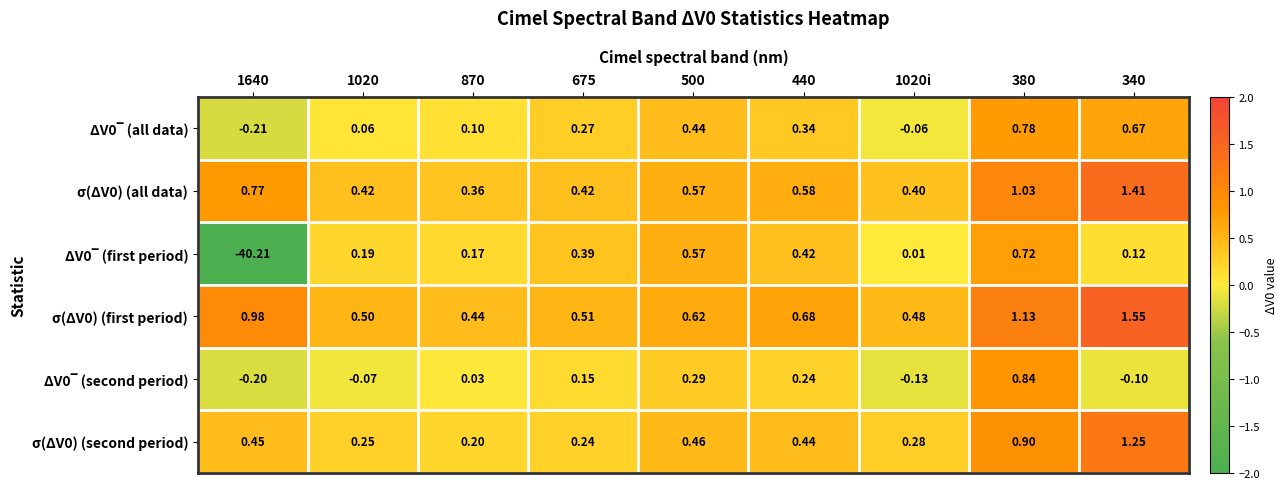

What is the minimum value shown in the chart?

-40.2